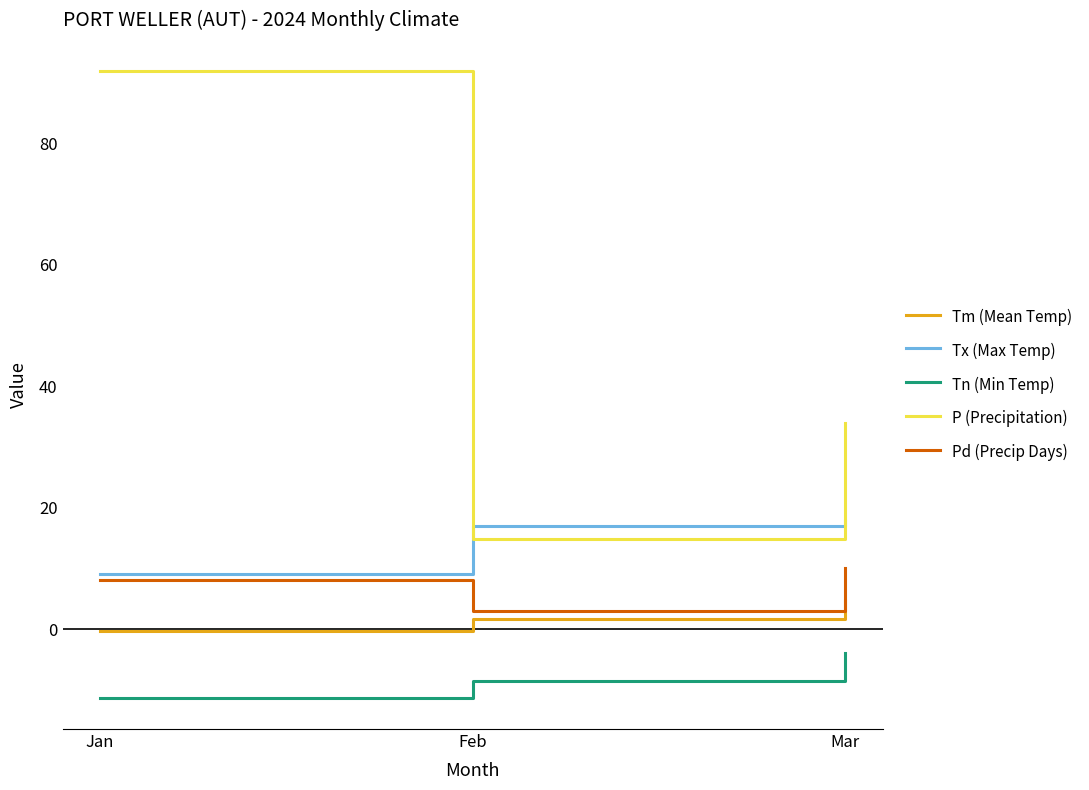

List the series in order of their peak value, lowest first.

Tn (Min Temp), Tm (Mean Temp), Pd (Precip Days), Tx (Max Temp), P (Precipitation)